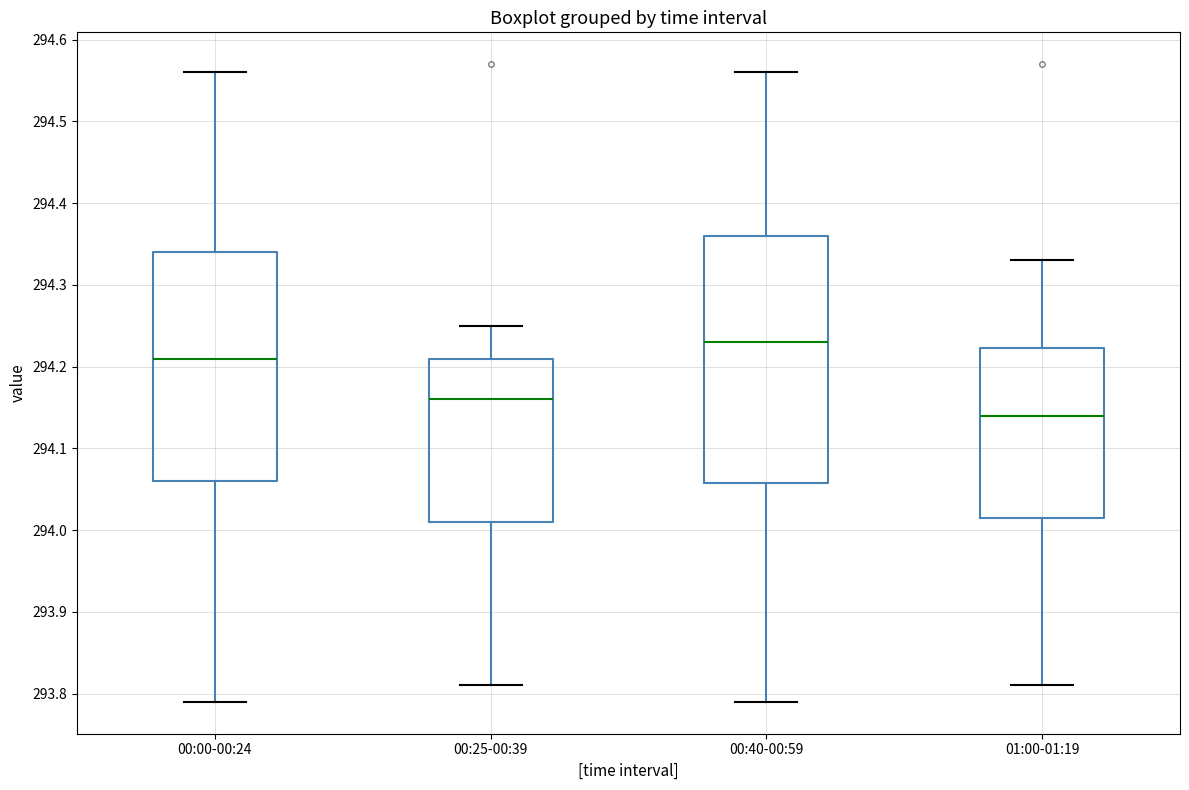

Which box's median line is the highest?

00:40-00:59